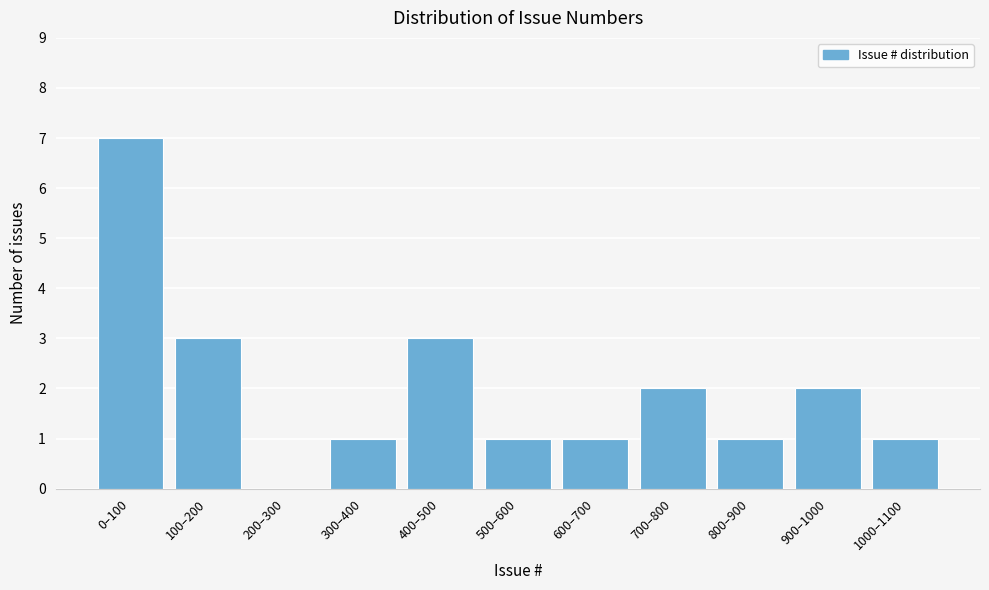

Reading left to right, what are all the values shown in this chart?

0–100=7	100–200=3	200–300=0	300–400=1	400–500=3	500–600=1	600–700=1	700–800=2	800–900=1	900–1000=2	1000–1100=1